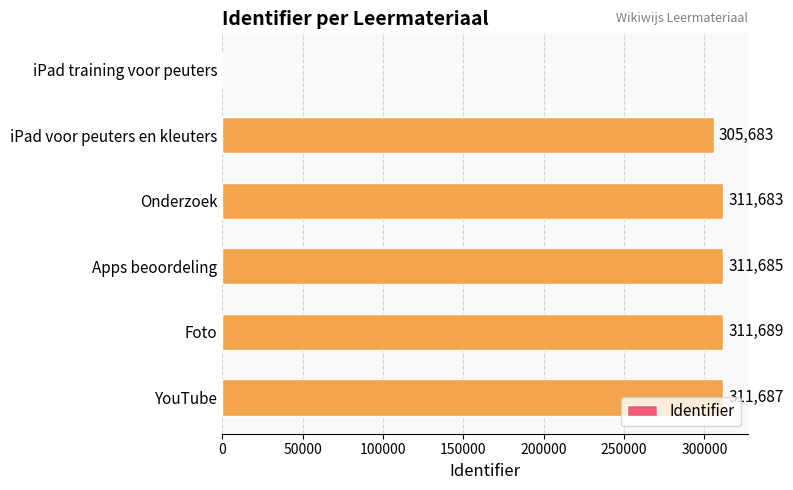

Read the value at Foto, to the nearest 100.

311700